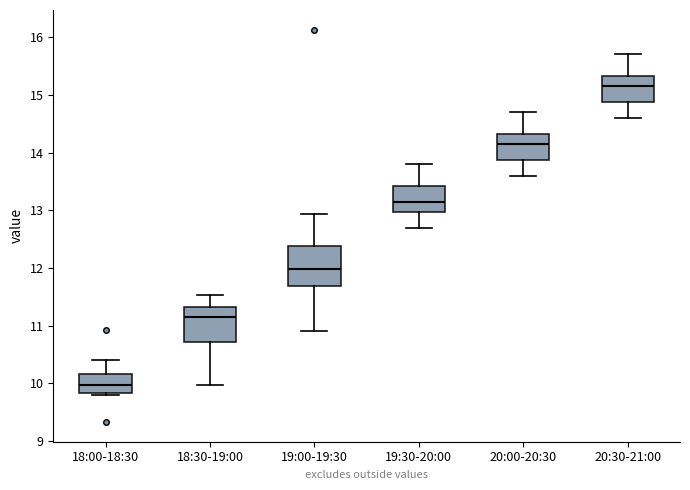

Reading left to right, transcribe this box plot: for each box, give where its median line is, the range the box spans, and where its two whiskers end, as read against the y-axis. The values are not printed on the chart, so give them approximately, as read against the axis.

18:00-18:30: median 10.0, box 9.8 to 10.2, whiskers 9.8 to 10.4
18:30-19:00: median 11.2, box 10.7 to 11.3, whiskers 10.0 to 11.5
19:00-19:30: median 12.0, box 11.7 to 12.4, whiskers 10.9 to 12.9
19:30-20:00: median 13.2, box 13.0 to 13.4, whiskers 12.7 to 13.8
20:00-20:30: median 14.2, box 13.9 to 14.3, whiskers 13.6 to 14.7
20:30-21:00: median 15.2, box 14.9 to 15.3, whiskers 14.6 to 15.7